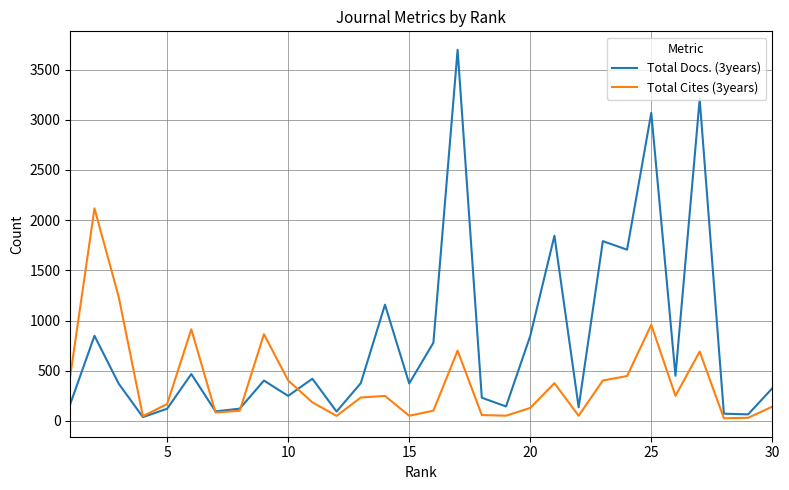

Which series has the largest range (max minus min)?

Total Docs. (3years)